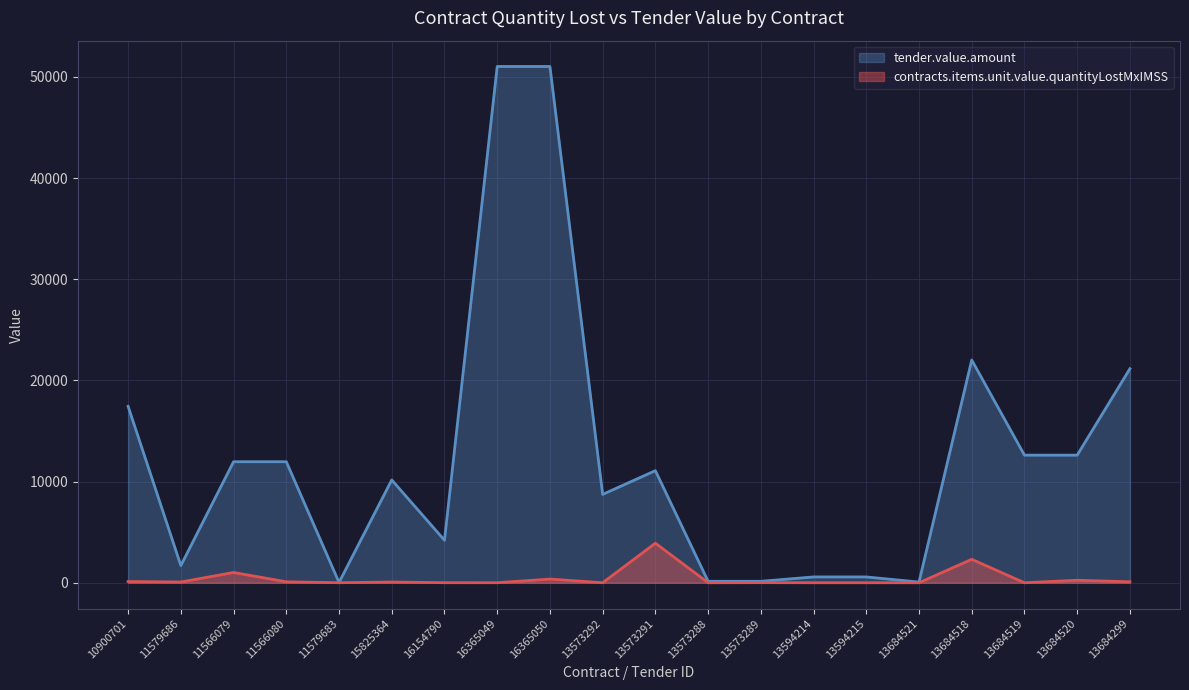

What is the label of the 13th point from the left?

13573289